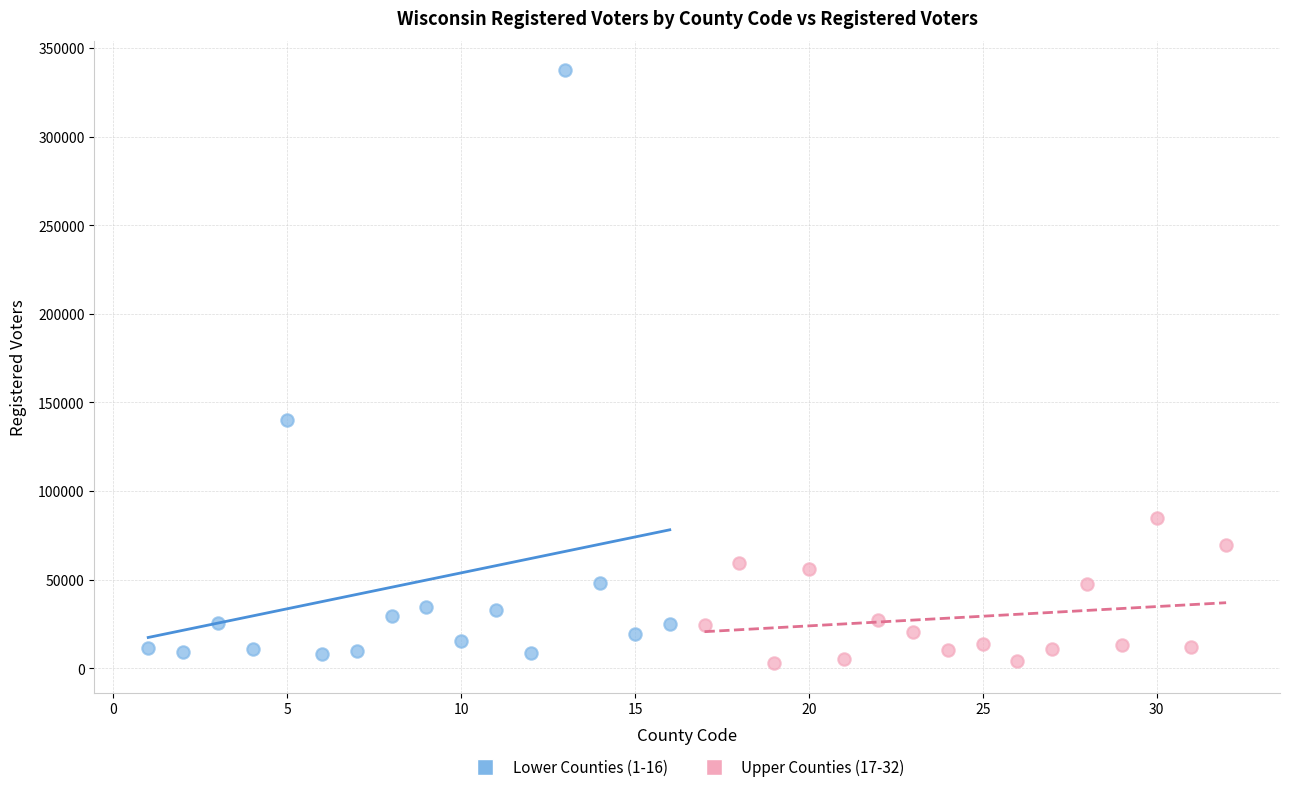

Which series contains the lowest Y value?

Upper Counties (17-32)